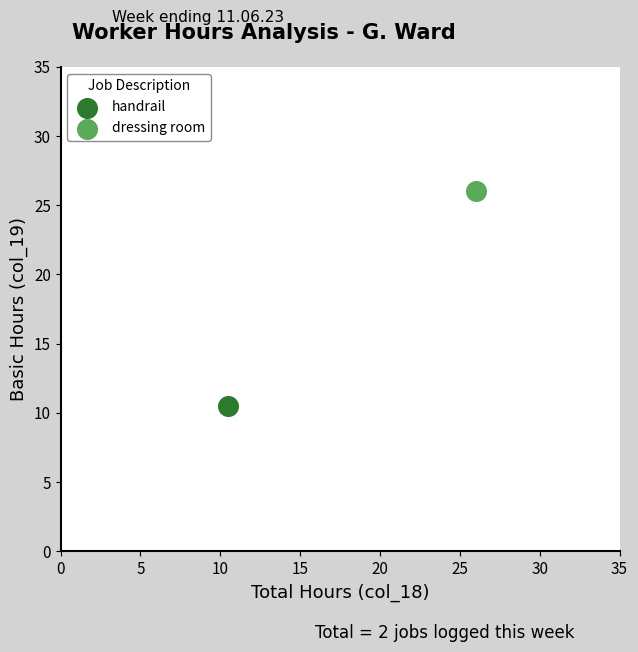

What are all the series names shown in the legend?

handrail, dressing room